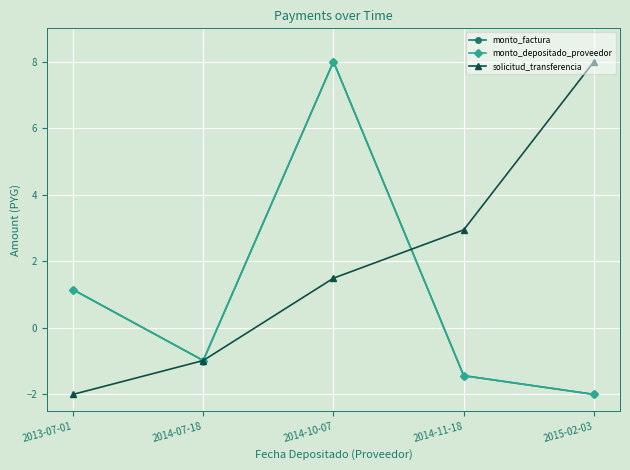

What is the difference between the highest and lowest values at 2014-10-07?

6.5